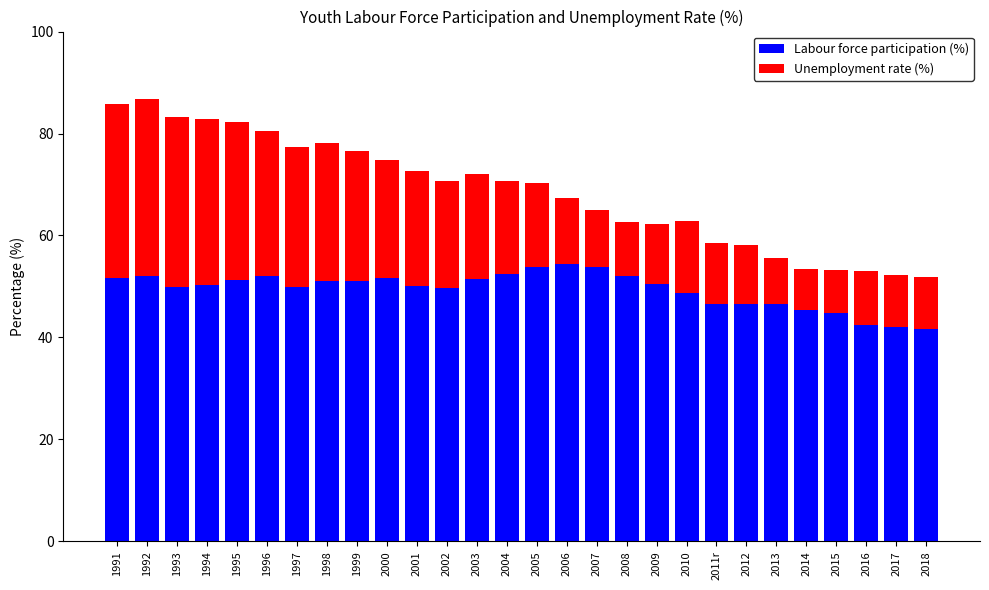

What is the highest value of the Labour force participation (%) series?

54.4